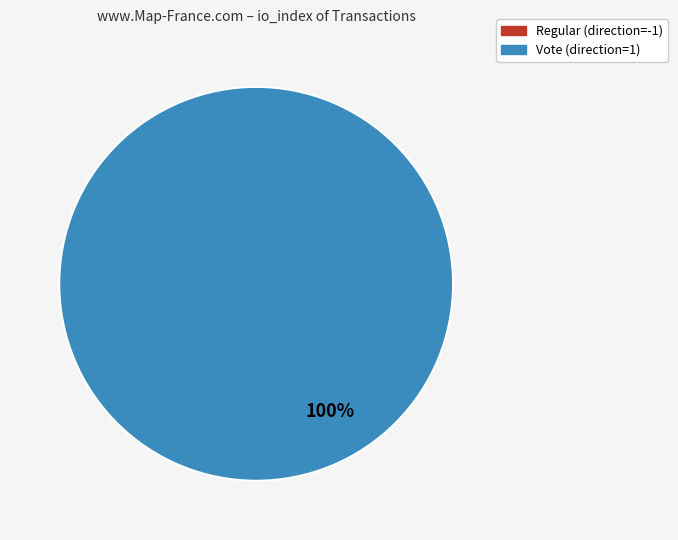

Which slice is the largest?

Vote (direction=1)